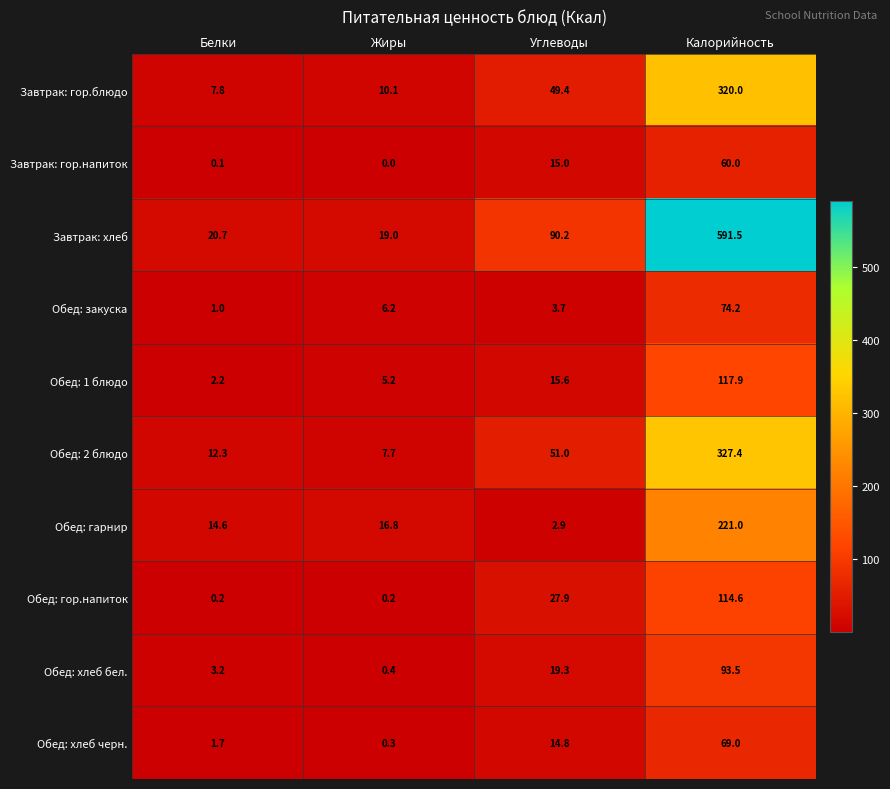

At which category does the chart reach its peak across all series?

Калорийность